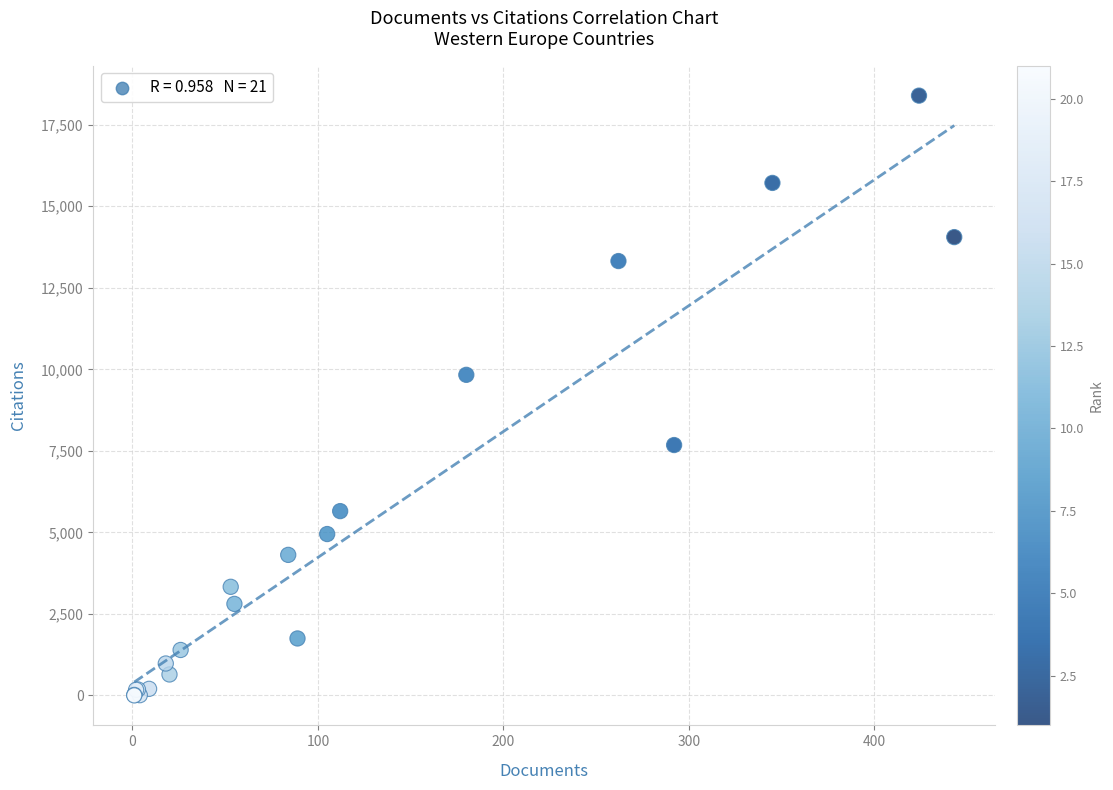

What Y value in the scatter plot is closest to 9197?

9831